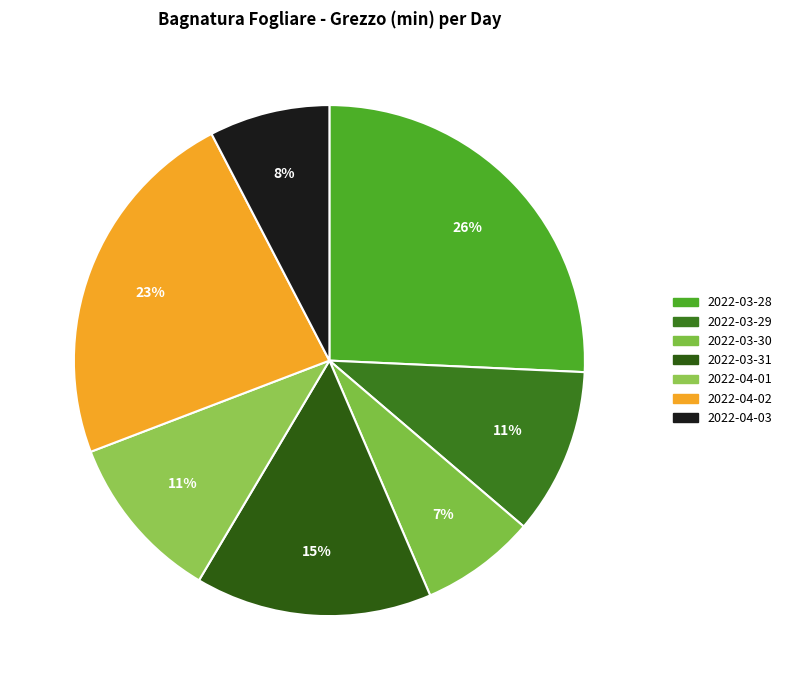

Is it true that 2022-04-02 is 23% of the pie?

True